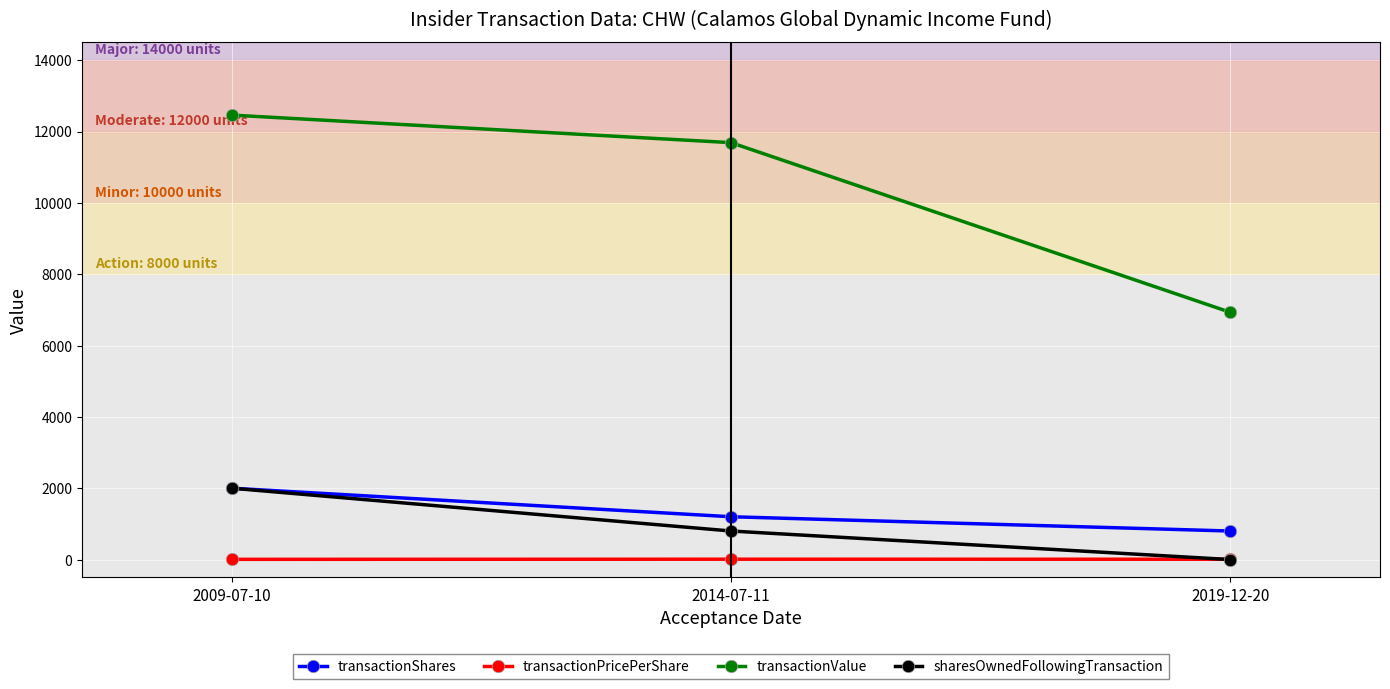

Rank the categories by transactionValue value from highest to lowest.

2009-07-10, 2014-07-11, 2019-12-20